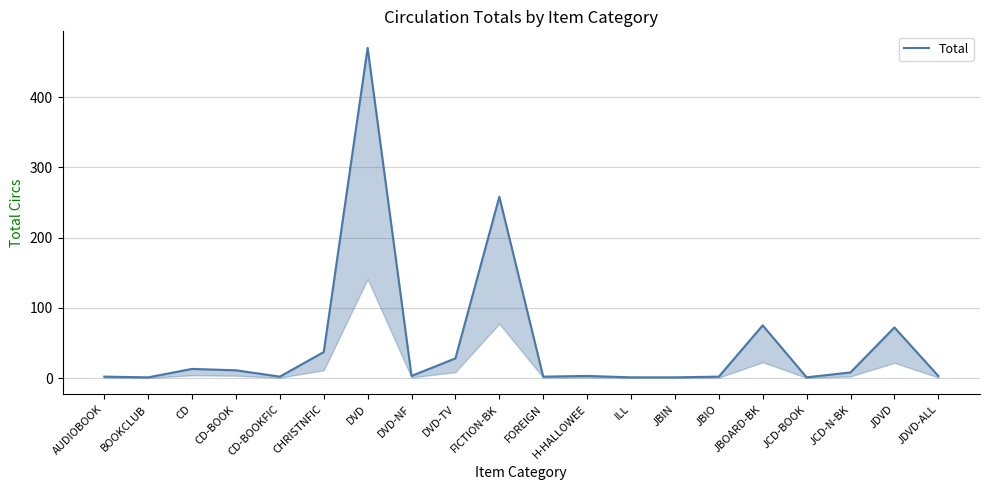

At which label does the data first exceed 3?

CD